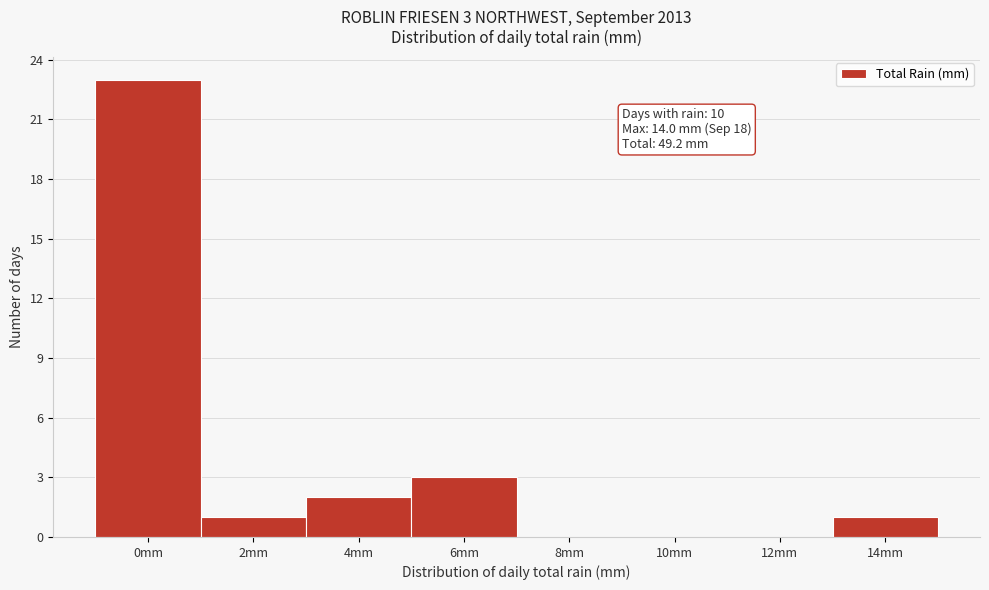

Reading right to left, what are all the values shown in this chart?

14mm=1	12mm=0	10mm=0	8mm=0	6mm=3	4mm=2	2mm=1	0mm=23